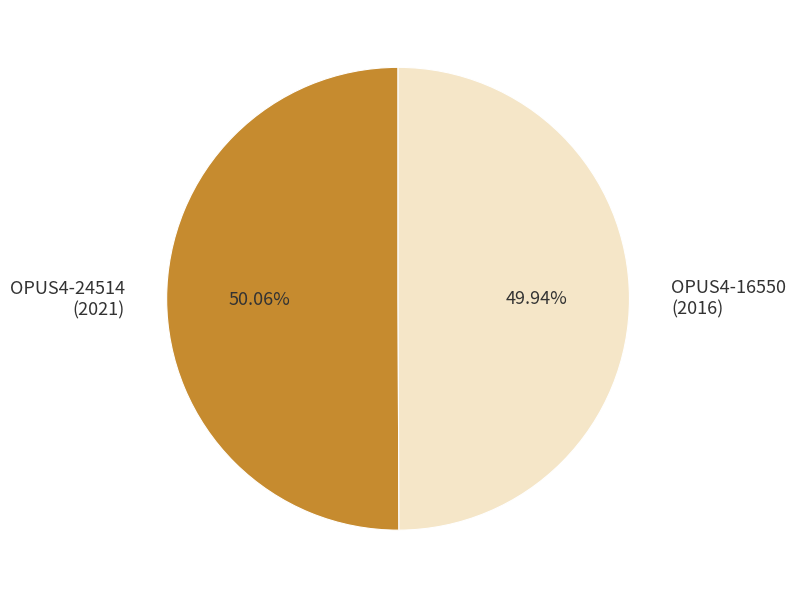

How many slices are in this pie chart?

2